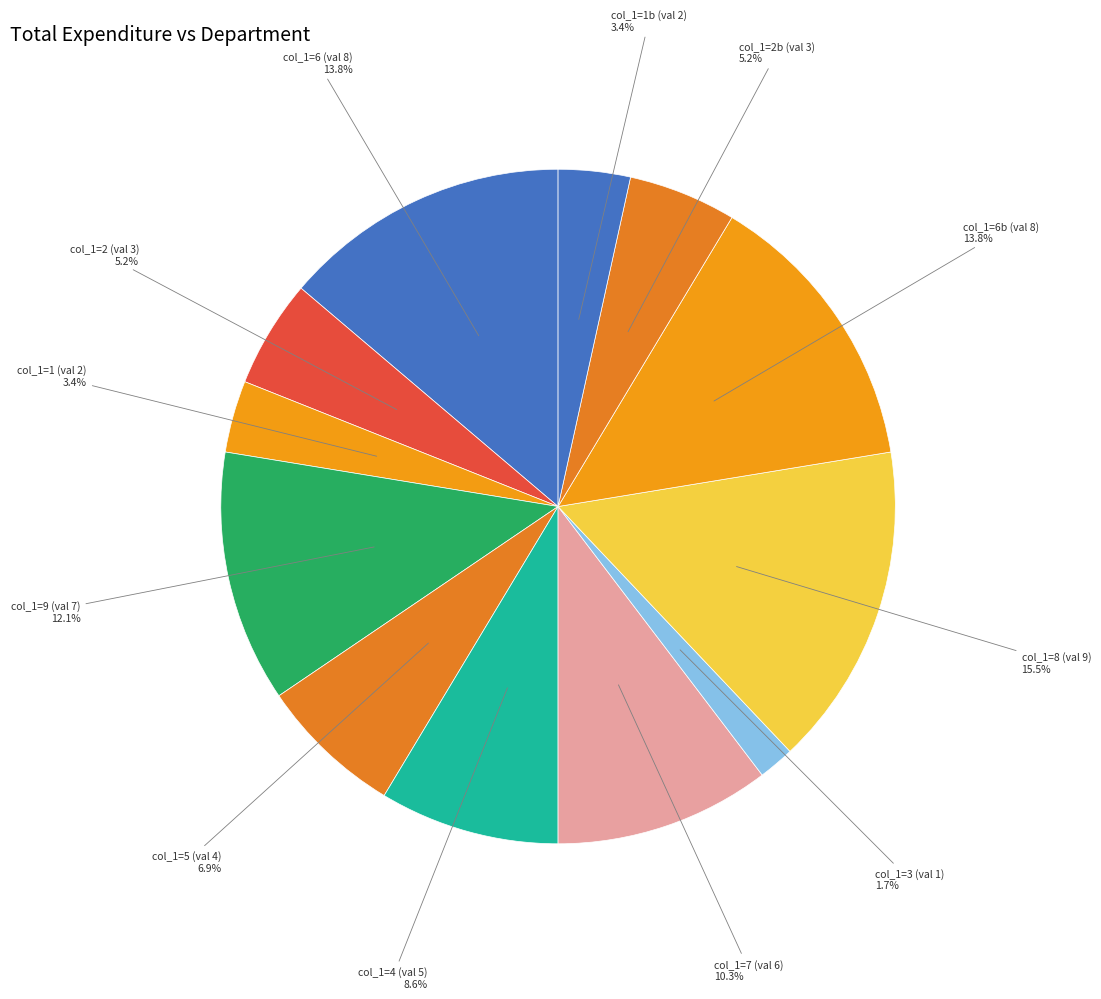

Which category has the biggest portion of the pie?

col_1=8 (val 9)